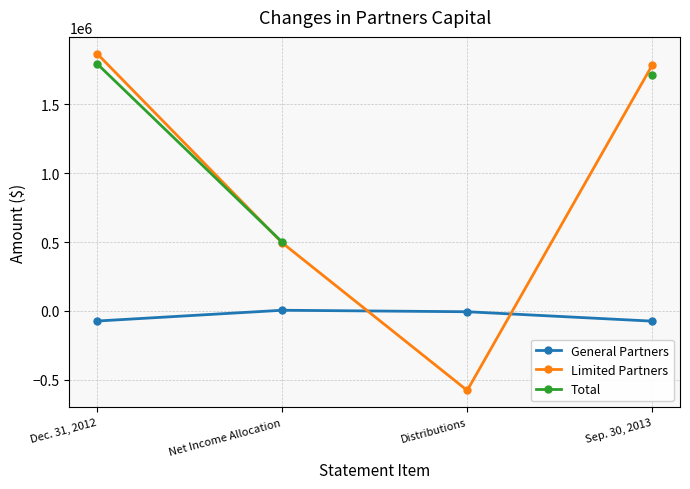

Which has a higher value, Distributions or Sep. 30, 2013?

Distributions